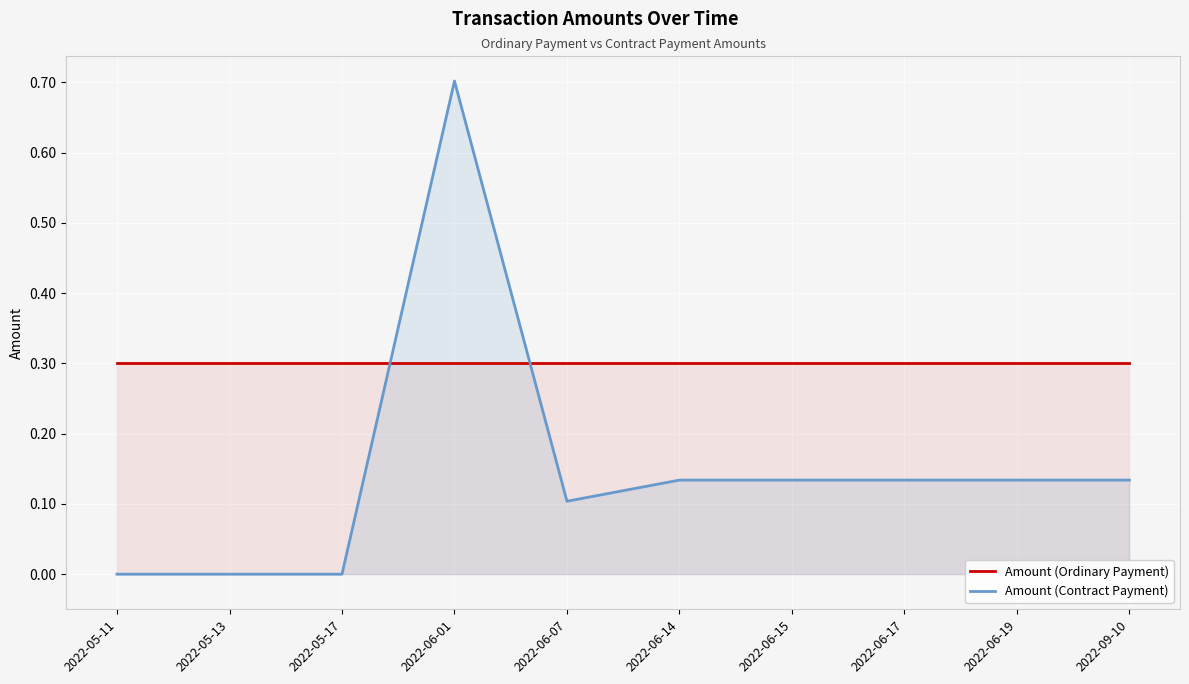

How many values in the Amount (Contract Payment) series exceed 0?

7